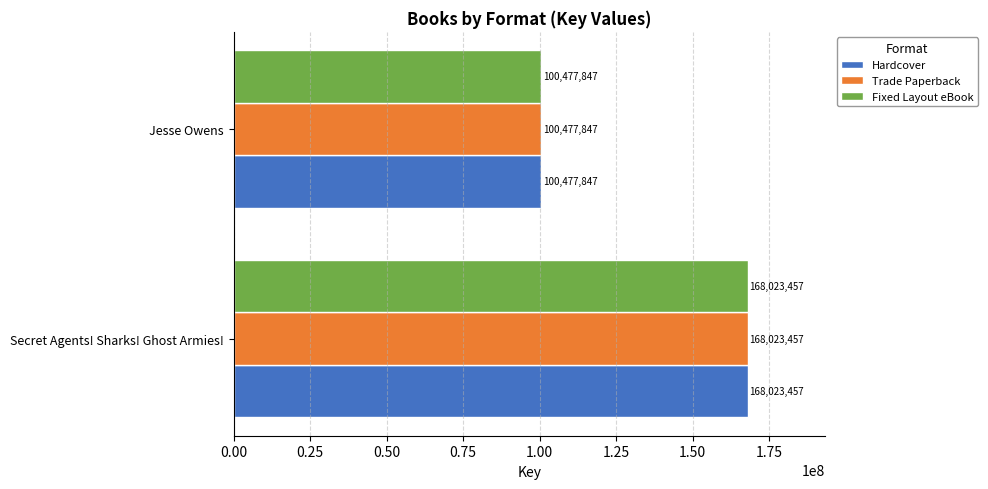

The Hardcover series shows 34164351 at Jesse Owens. True or false?

False